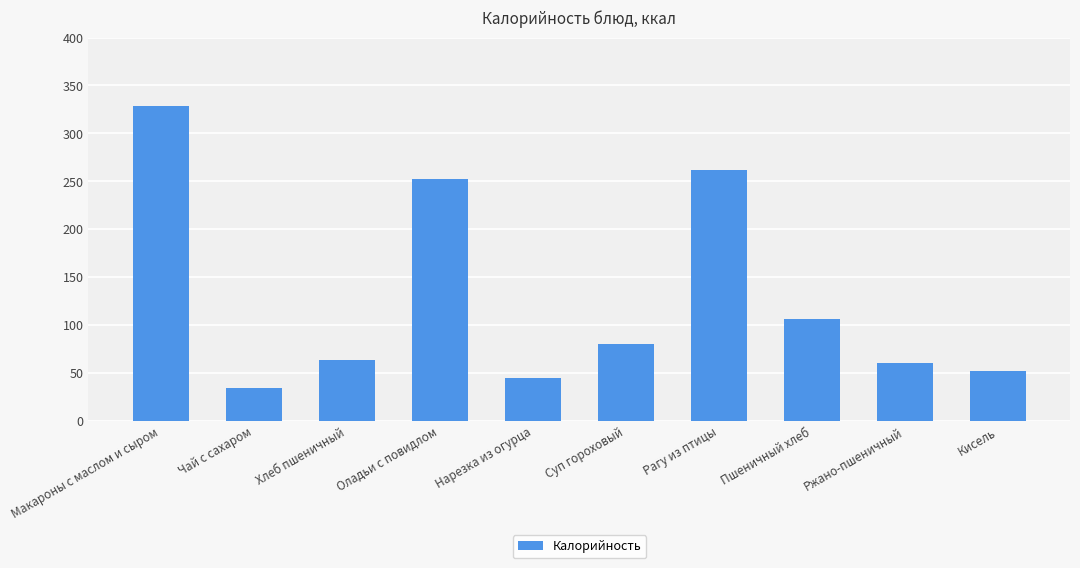

The chart shows a value of 36.8 at Пшеничный хлеб. True or false?

False